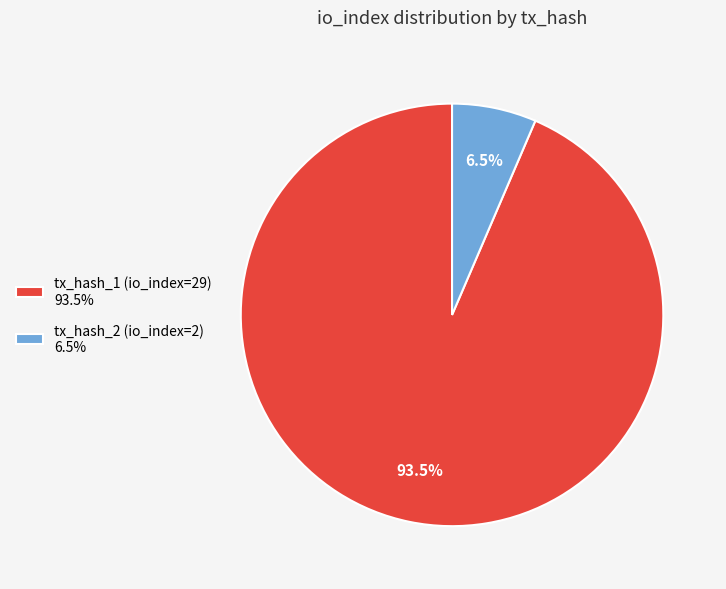

What is the largest slice in the pie chart?

tx_hash_1 (io_index=29)